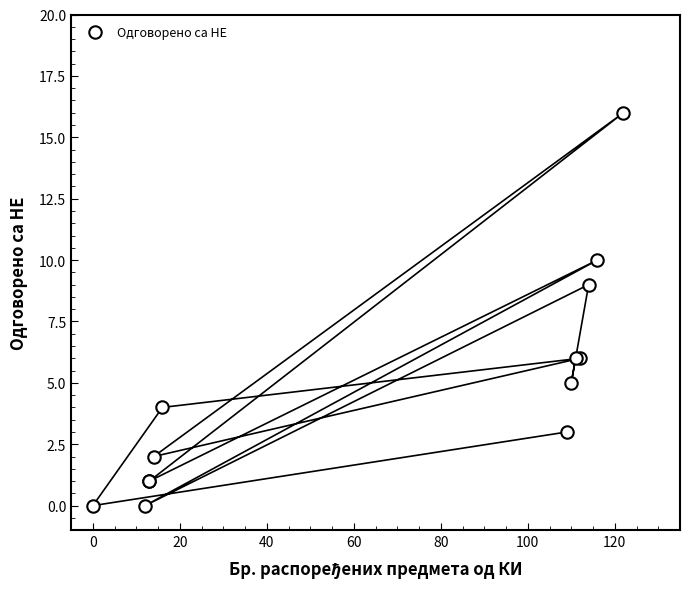

What Y value in the scatter plot is closest to 8?

9